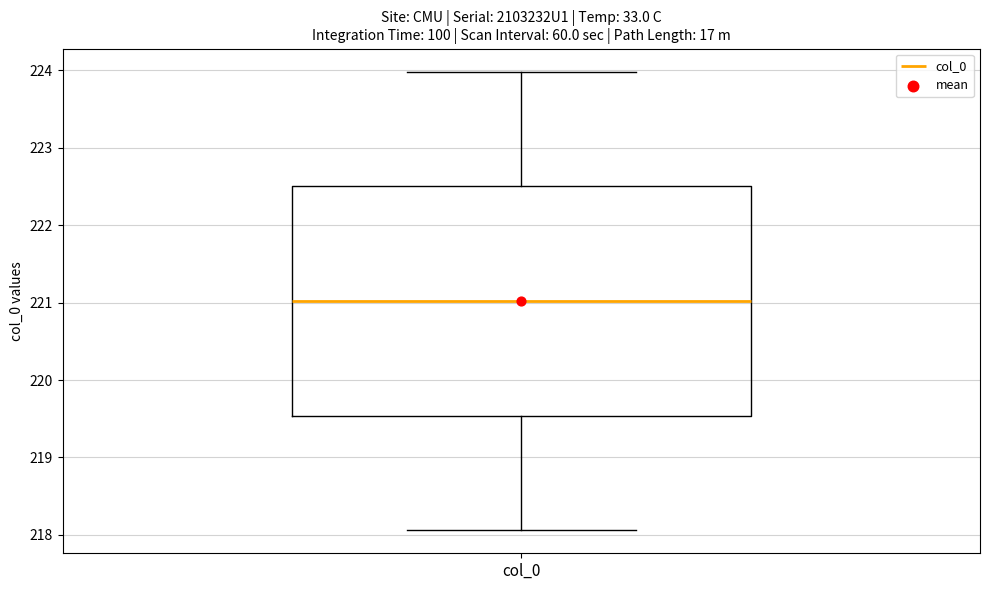

Where does the median line of the box for col_0 sit on the y-axis? The values are not printed on the chart, so give them approximately, as read against the axis.

221.0